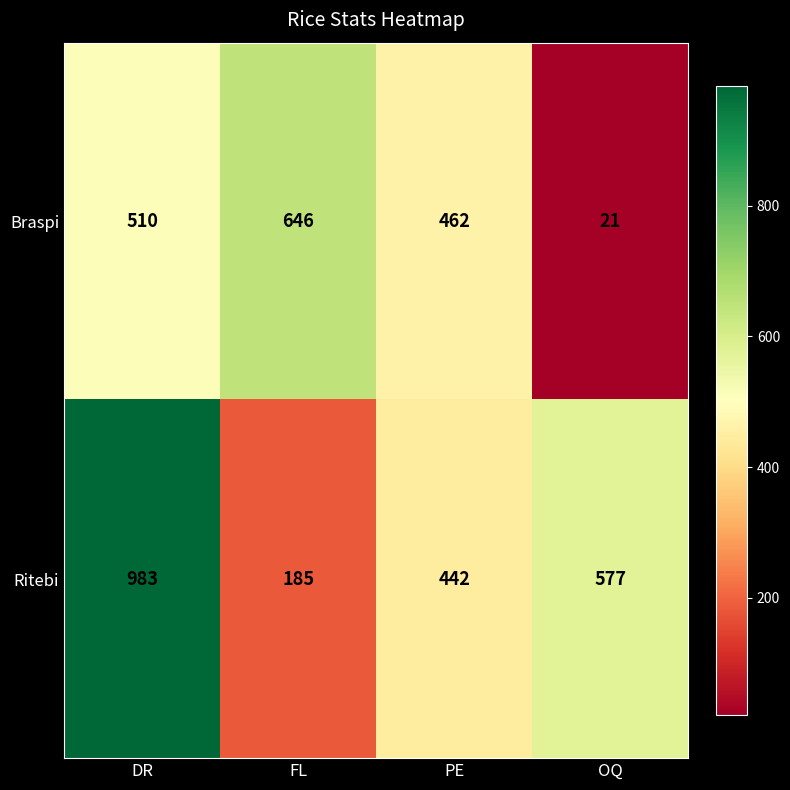

The Braspi series shows 21 at OQ. True or false?

True